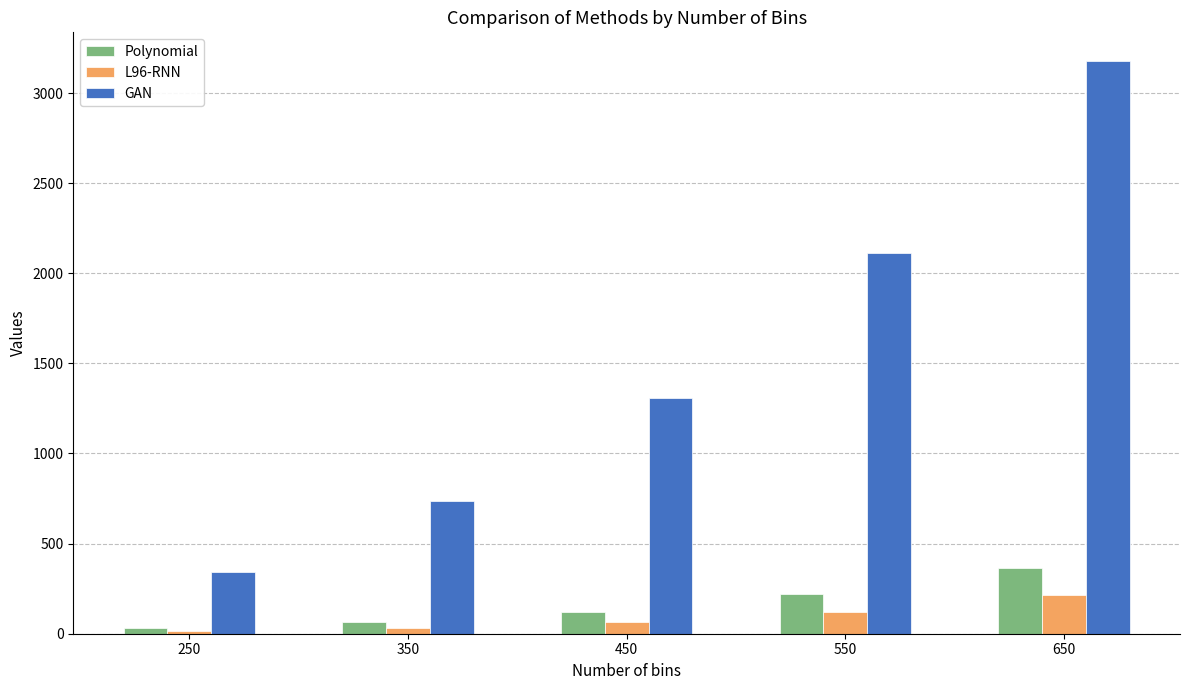

Is it true that Polynomial equals 218 at 550?

True